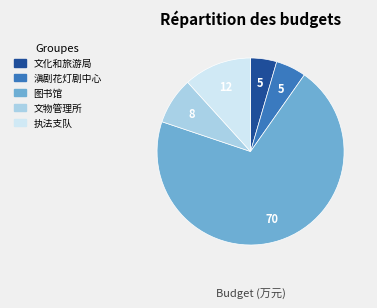

Combined, do 文化和旅游局 and 滇剧花灯剧中心 account for over 50%?

No